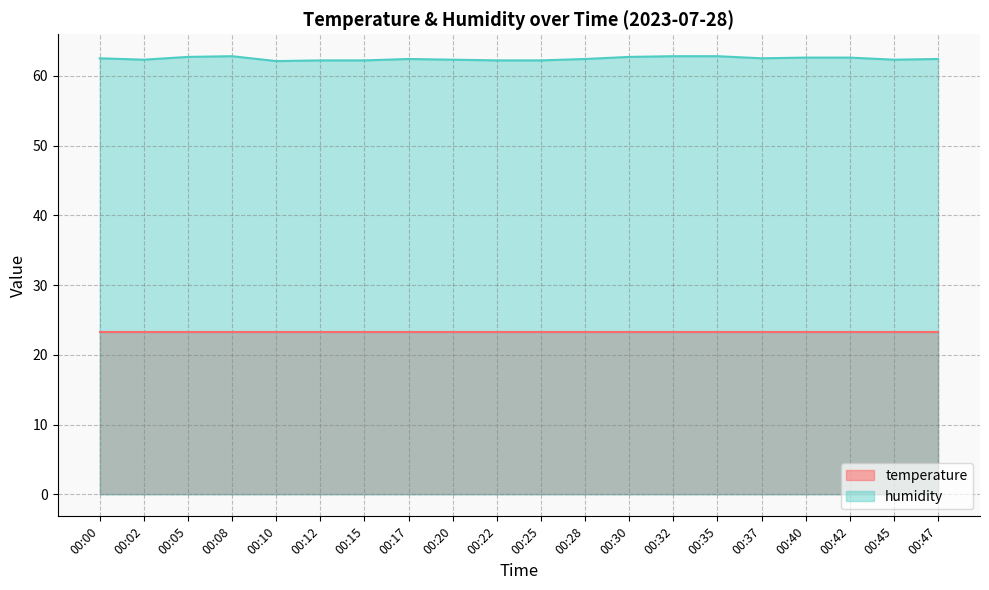

Is it true that the value at 00:37 is 93.7?

False